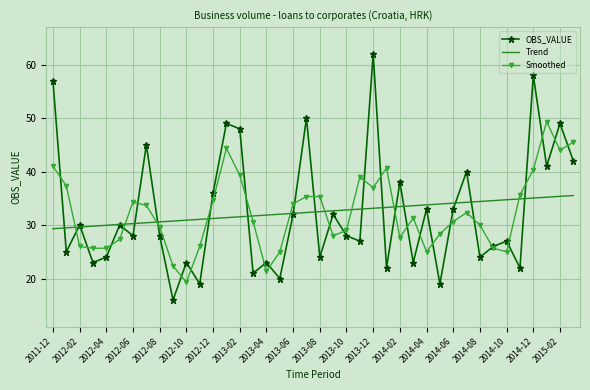

What is the greatest value displayed?

62.0